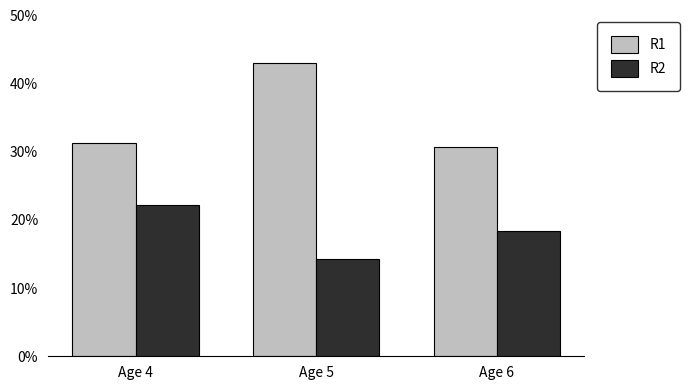

What is the average value of the R2 series?

18.3